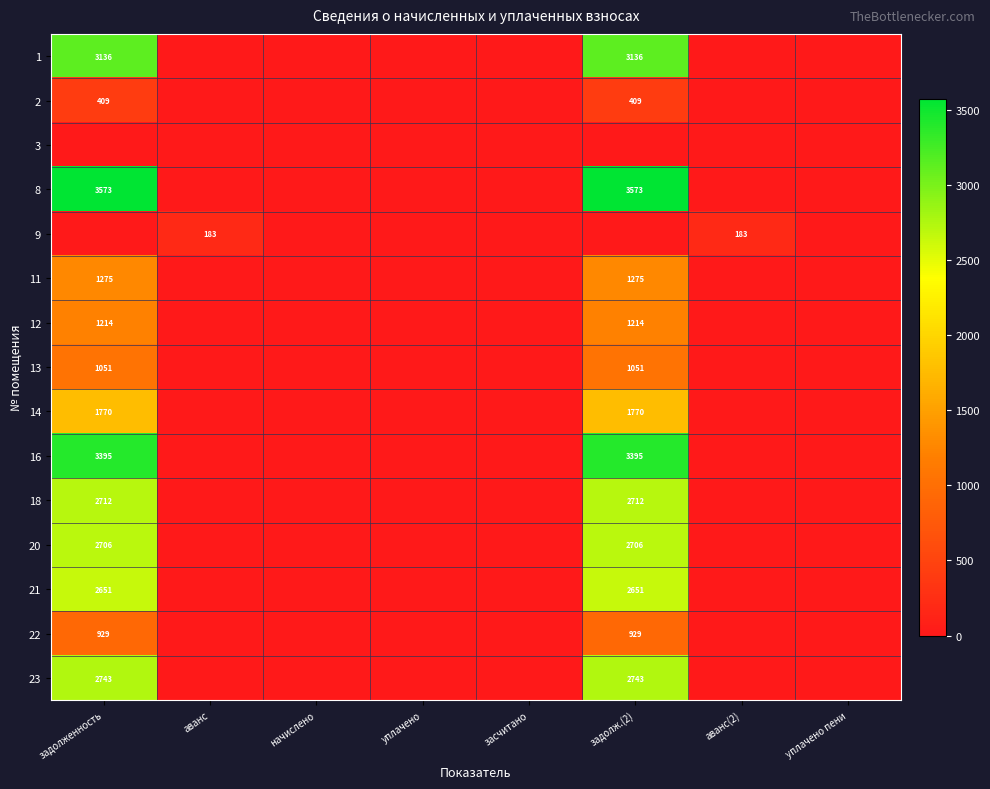

The value of 14 at задолженность is 621. True or false?

False